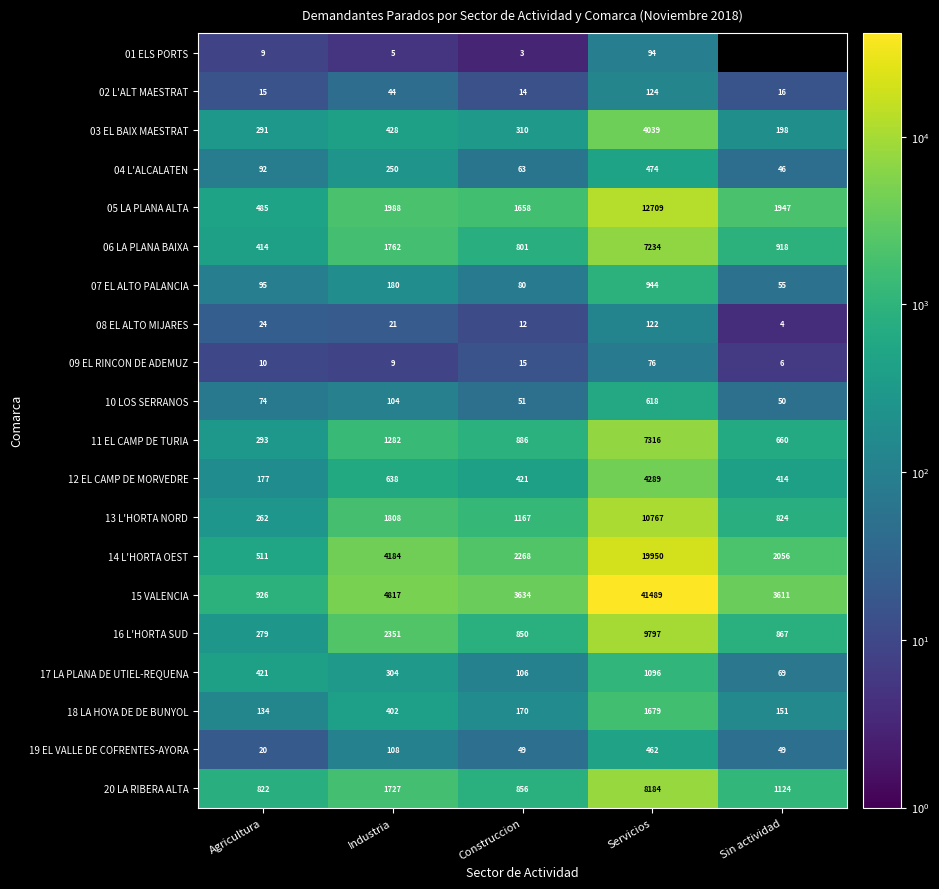

At which category is the sum across all series the highest?

Servicios